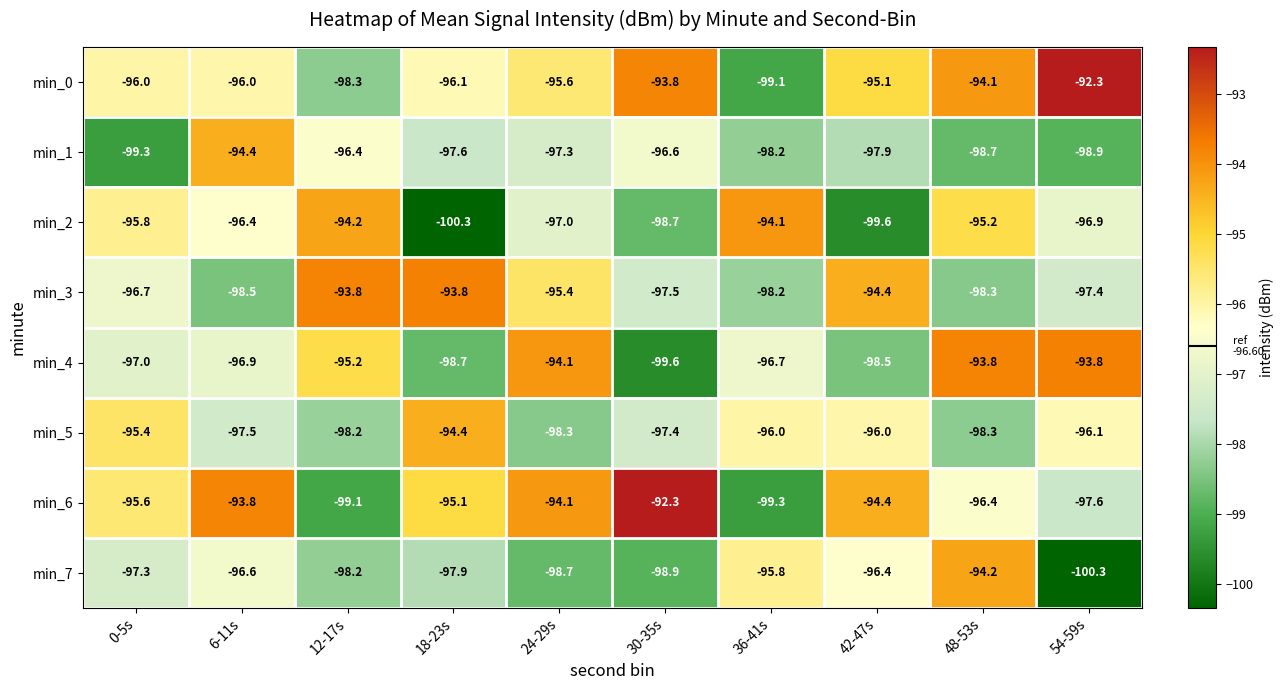

What is the difference between the maximum and minimum values in the min_5 series?

3.9